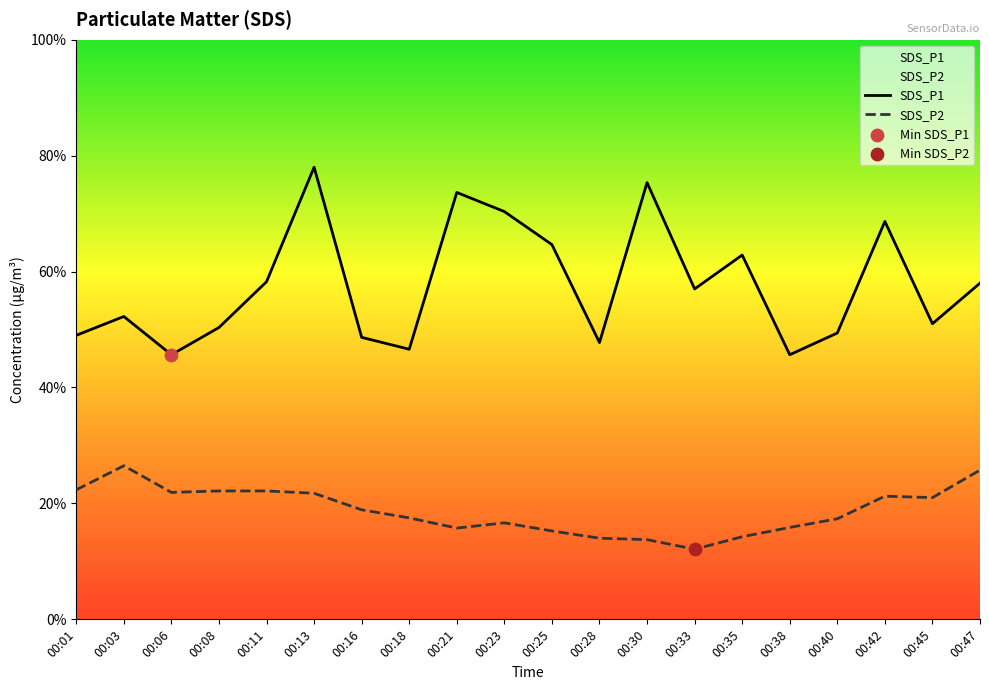

Which series has the widest spread of Y values?

SDS_P1